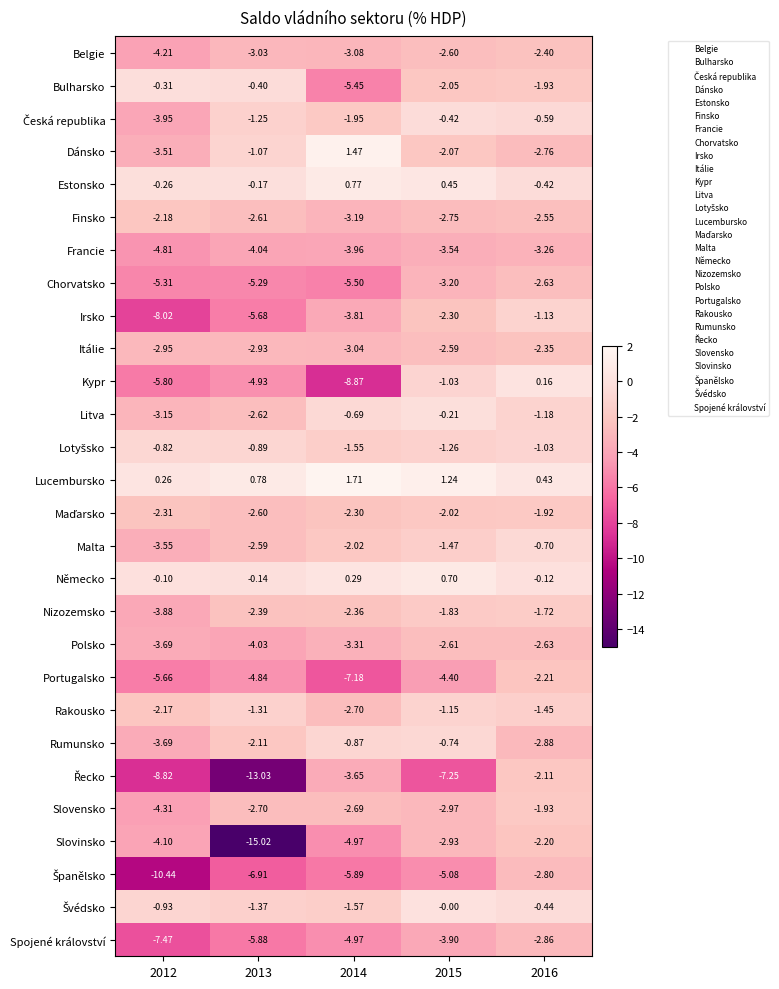

Which series has the largest total across all categories?

Lucembursko